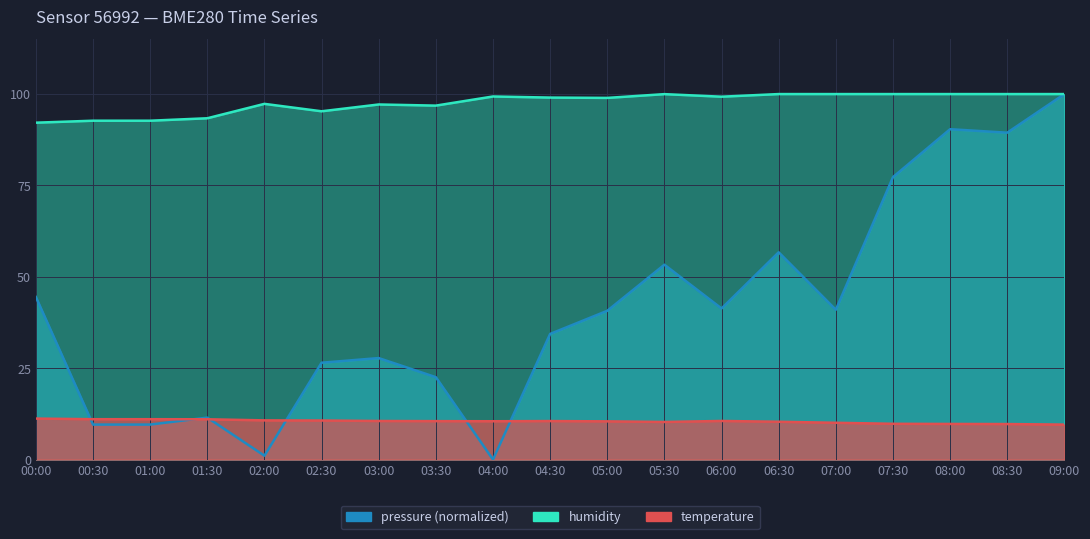

What is the label of the 2nd point from the left?

00:30